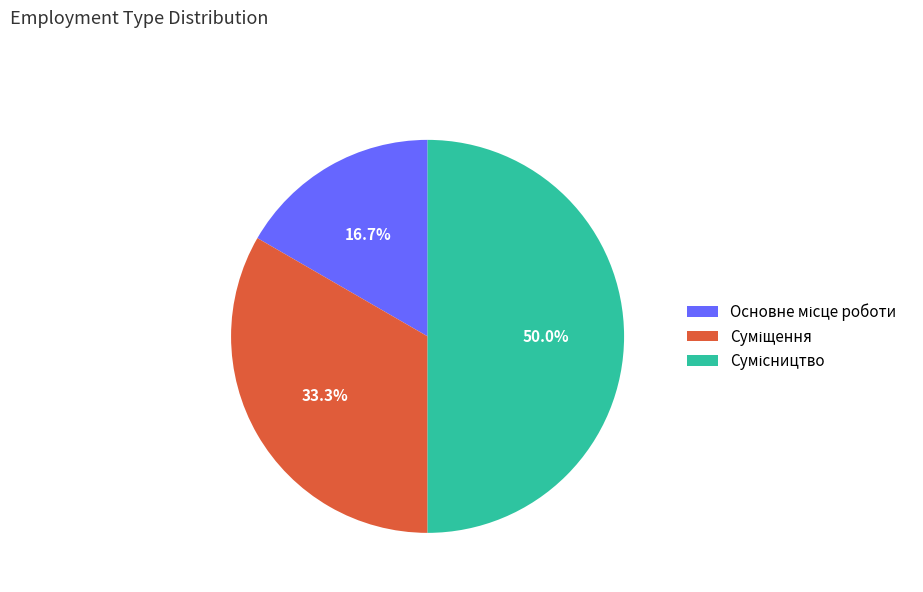

Which category has the smallest portion of the pie?

Основне місце роботи